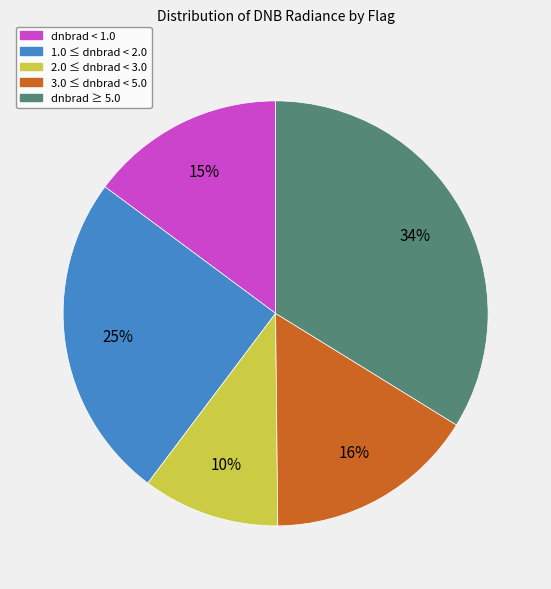

Is there a majority slice in this chart?

No